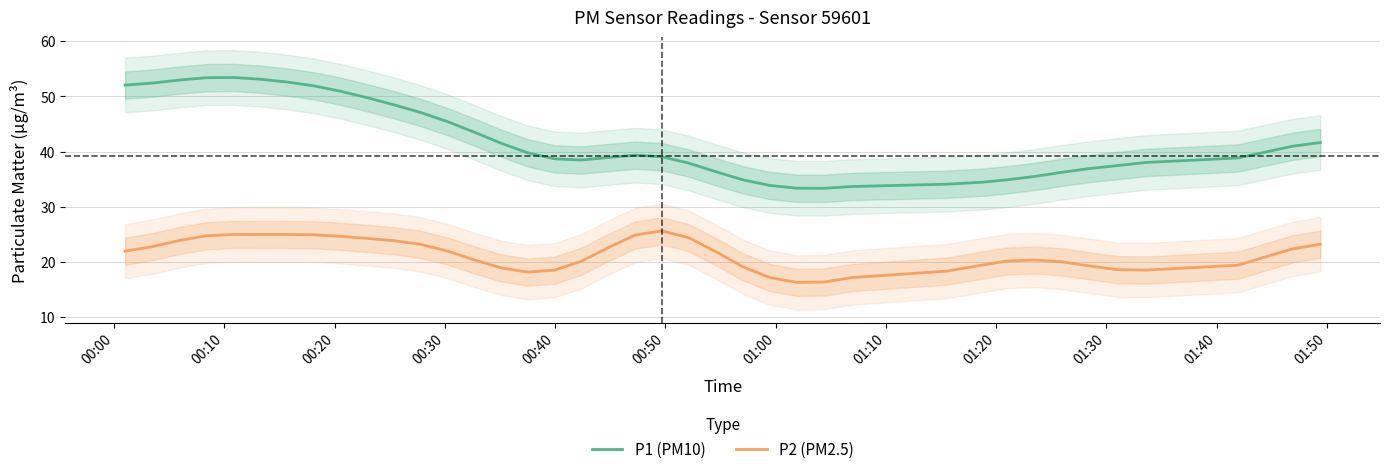

Rank the series by their maximum value, from highest to lowest.

P1 (PM10), P2 (PM2.5)